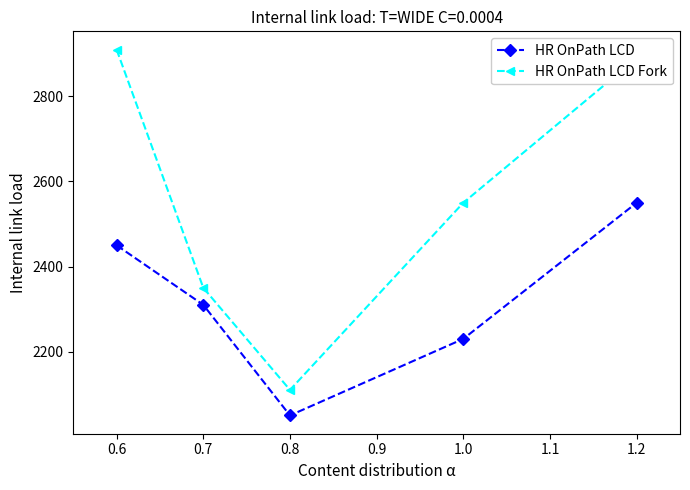

In HR OnPath LCD, how many points are lower than both neighbors (excluding endpoints)?

1